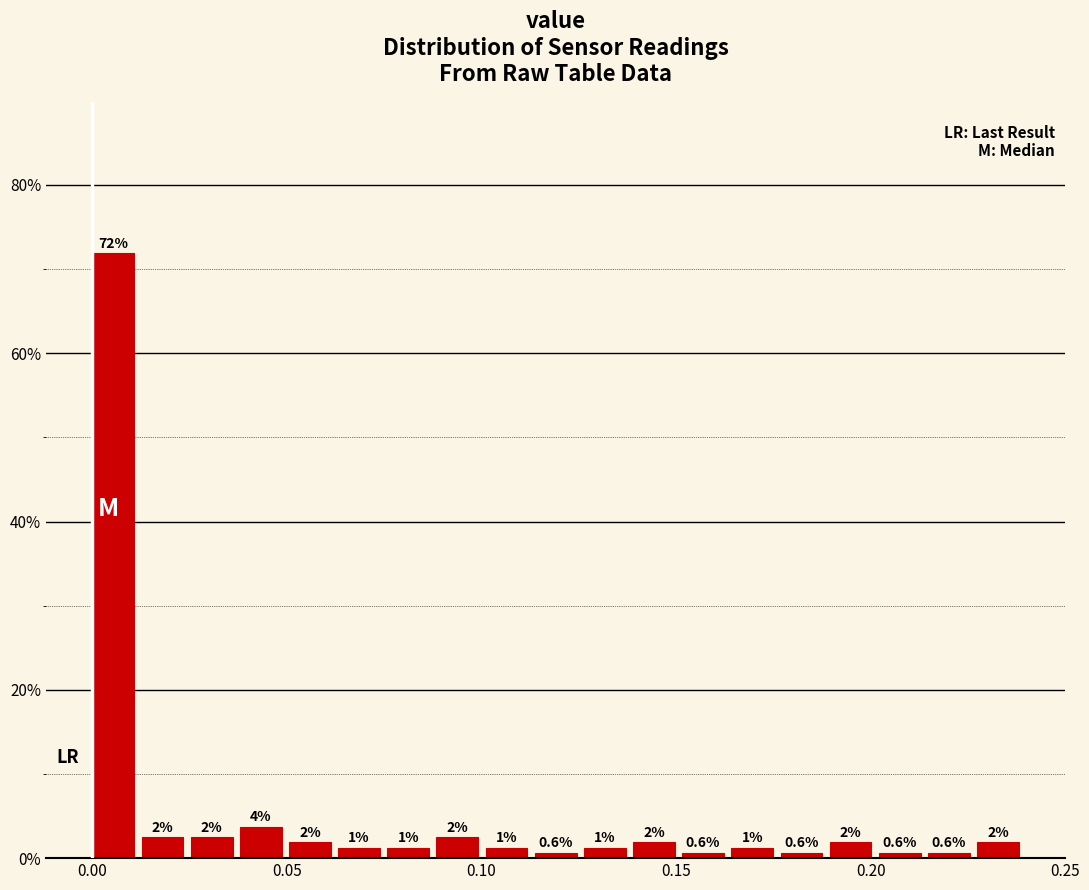

Around what value on the x-axis is the tallest bar? Give the approximate position of its centre, as read against the axis.

0.005